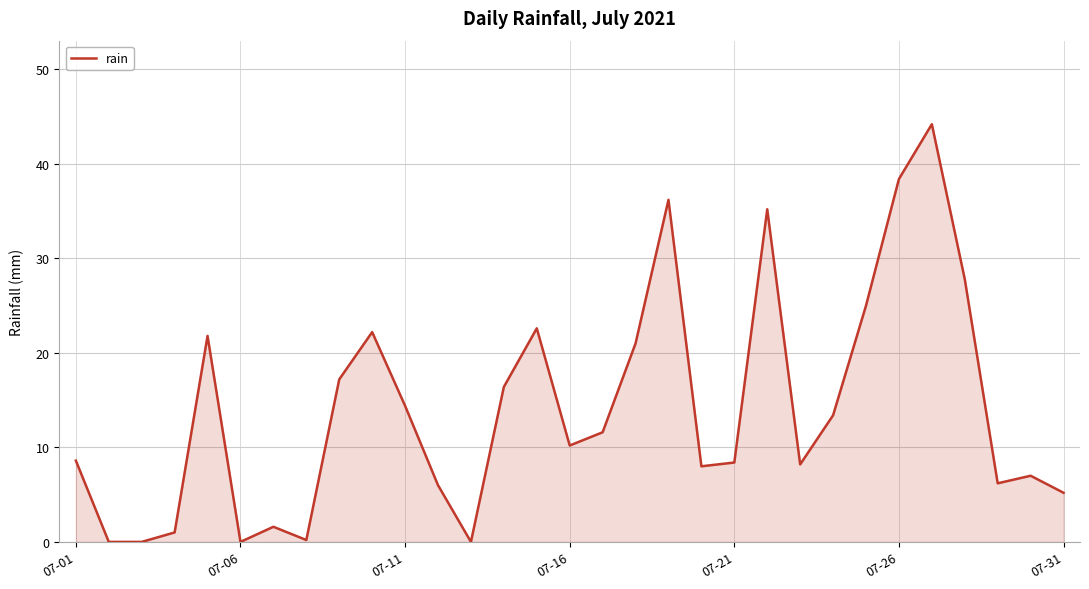

What is the sum of all values?

438.0